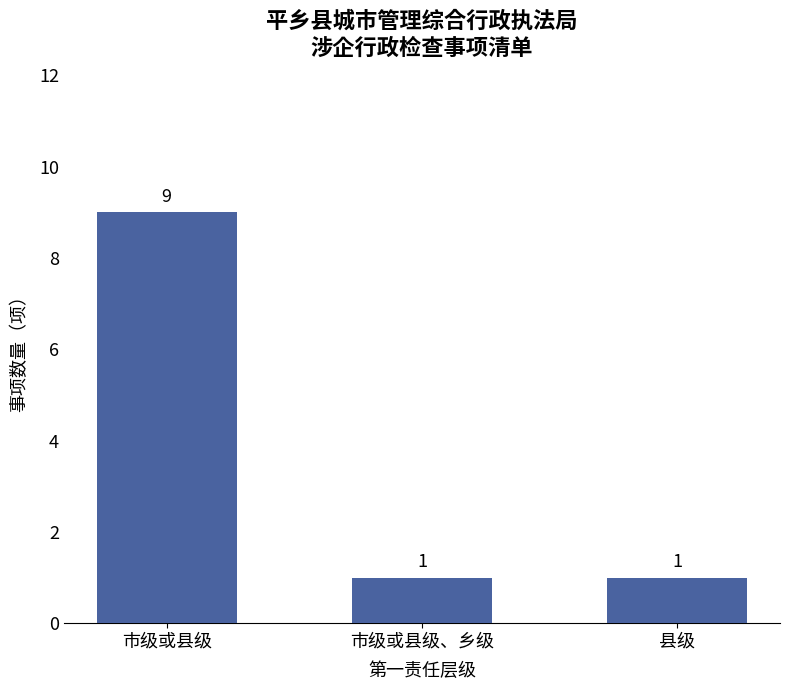

What is the average value?

4